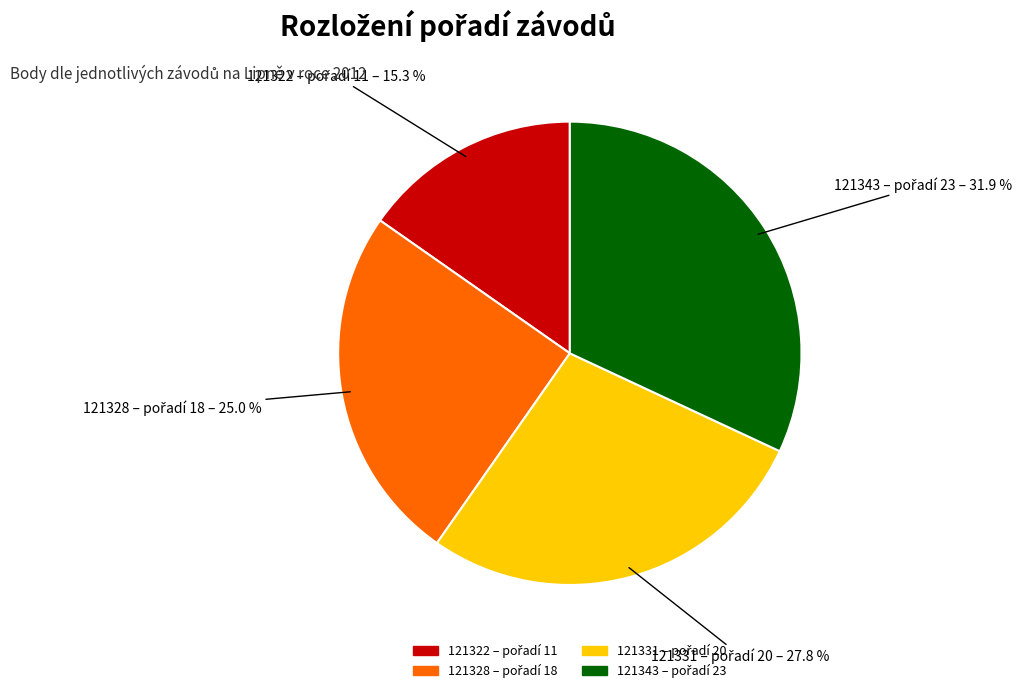

Count the number of slices in the pie.

4